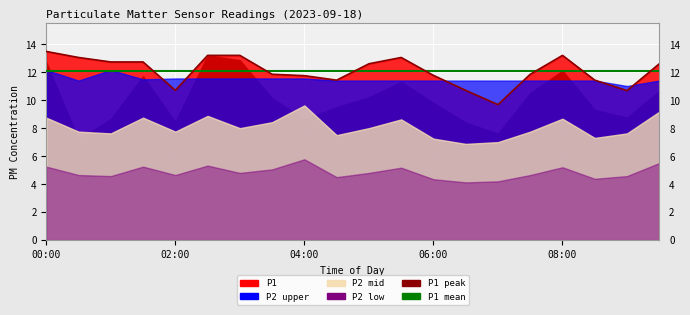

At which category is the sum across all series the highest?

00:00